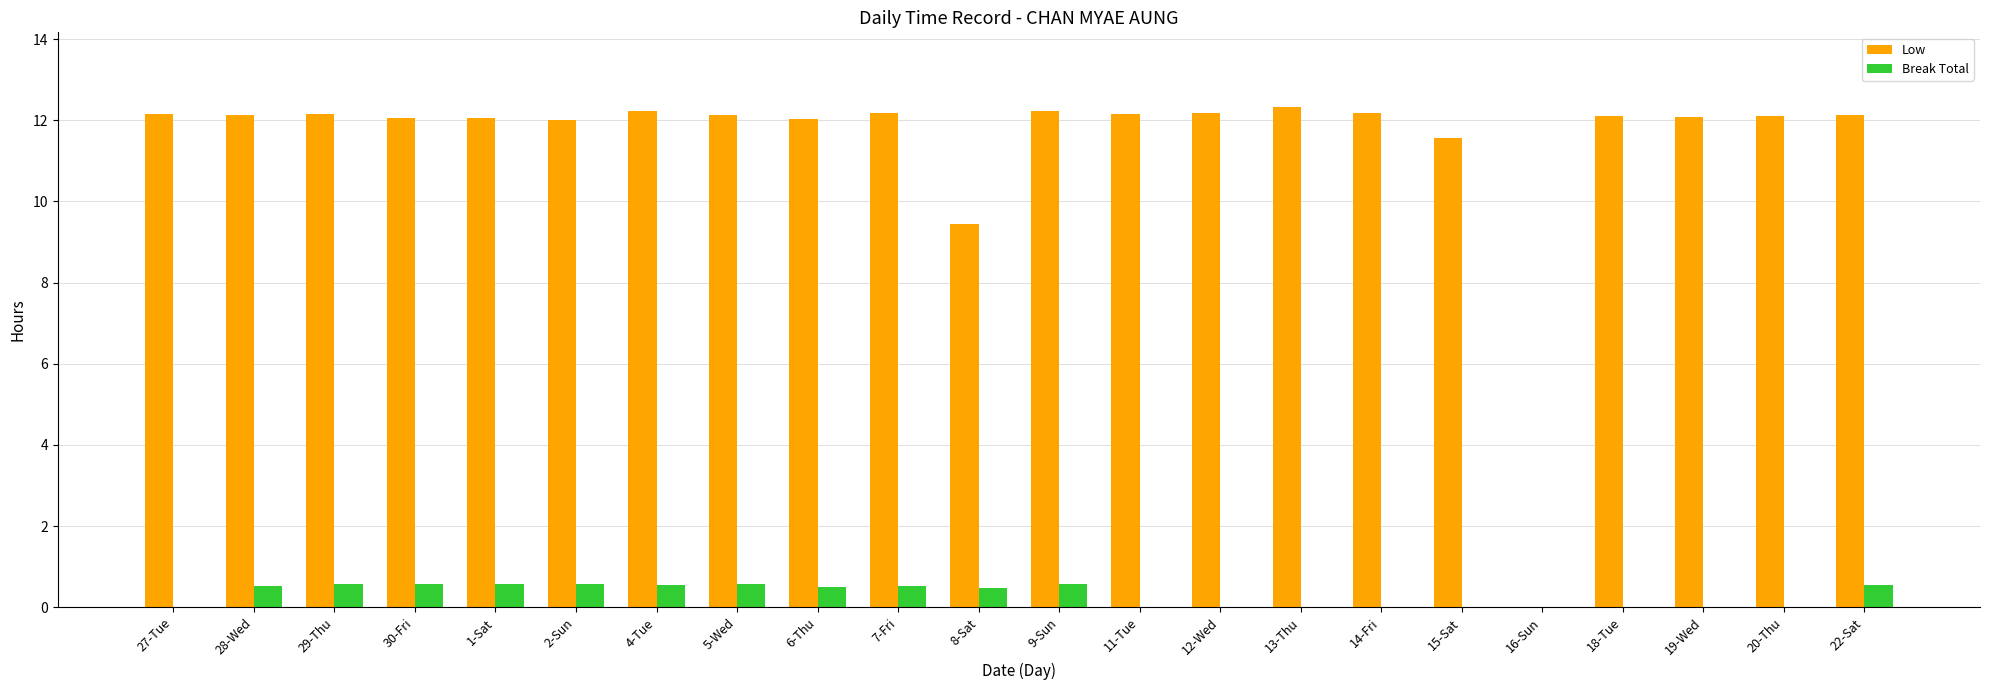

How many data points does each series have?

22